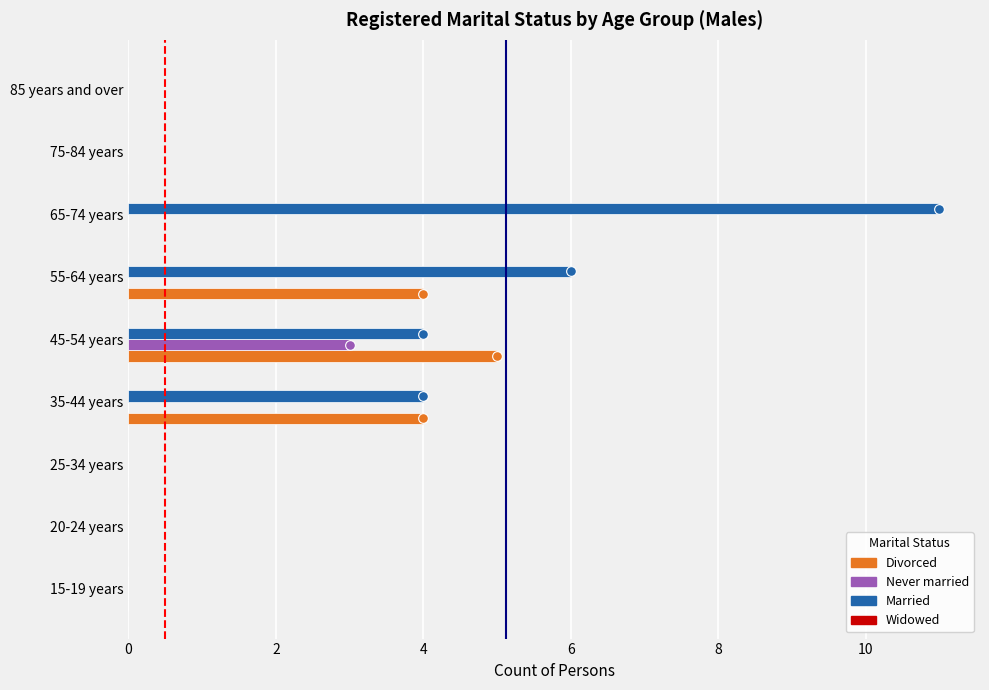

Which label corresponds to the largest value in the chart?

65-74 years